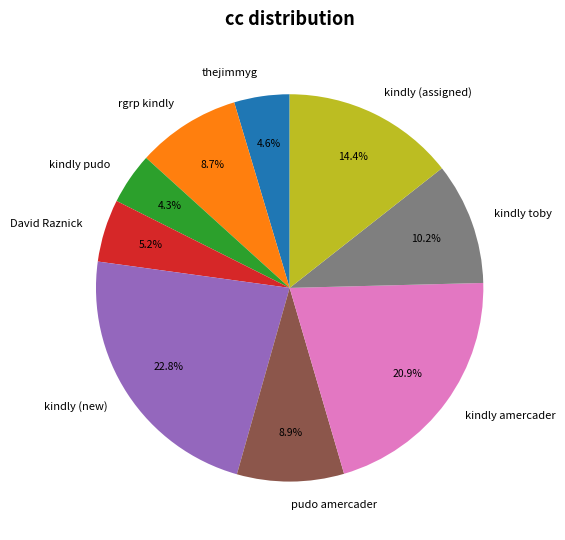

What percentage is the pudo amercader slice, to the nearest percent?

9%